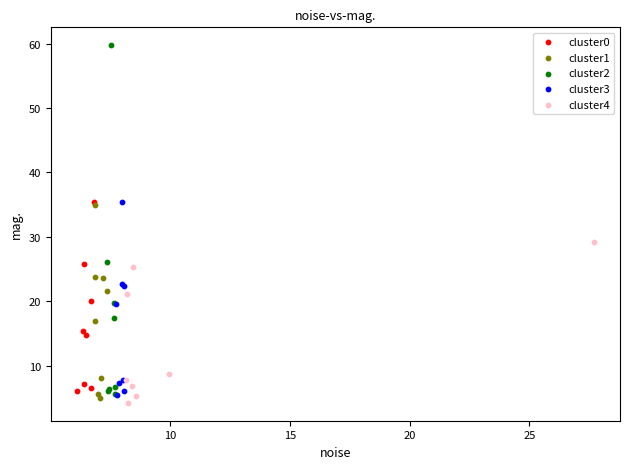

What are all the series names shown in the legend?

cluster0, cluster1, cluster2, cluster3, cluster4